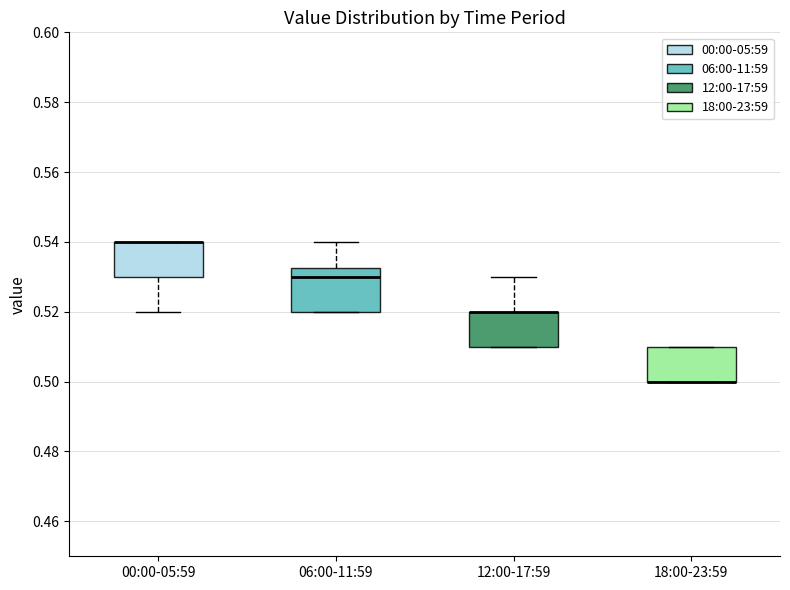

Which box is the tallest, from its lower edge to its upper edge?

06:00-11:59